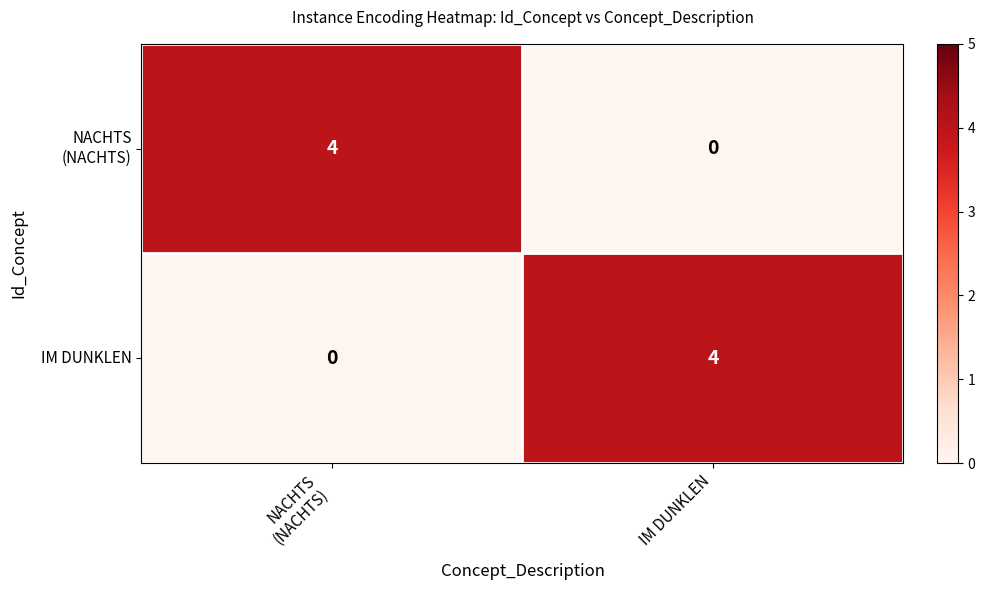

How many values in the IM DUNKLEN series are below 4?

1